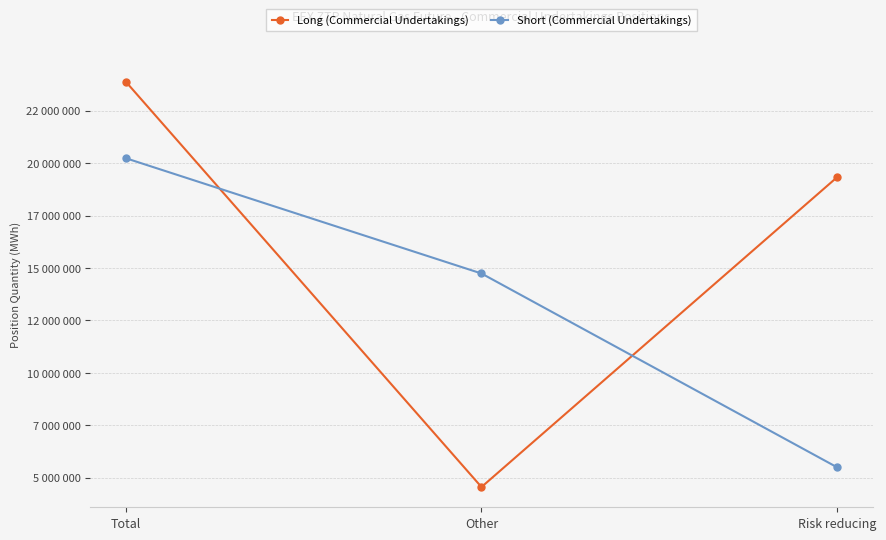

What are all the series names shown in the legend?

Long (Commercial Undertakings), Short (Commercial Undertakings)